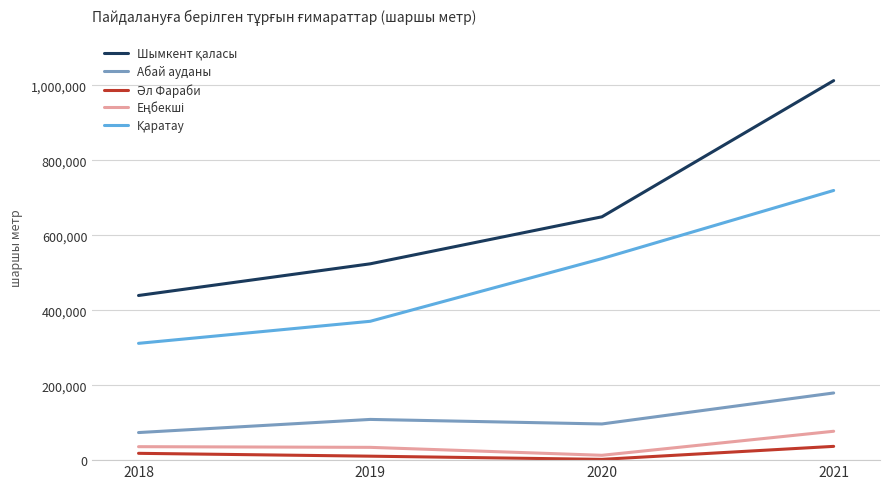

What is the maximum value shown in the chart?

1012388